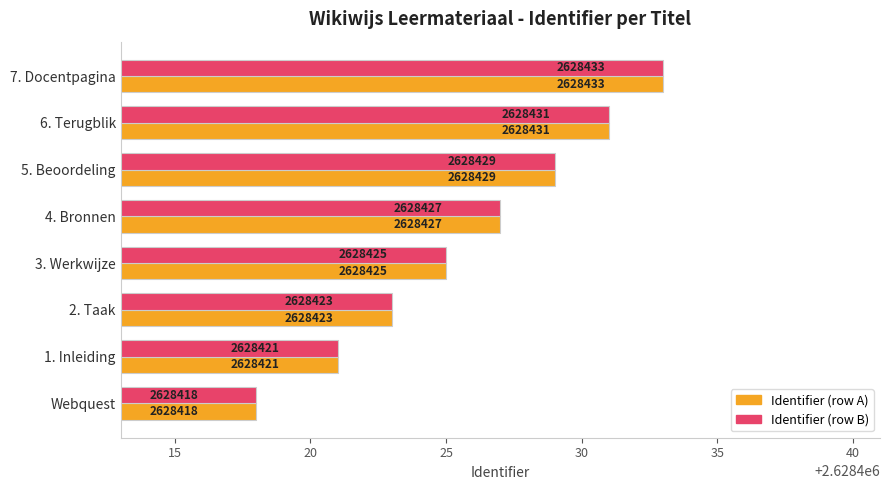

Which category has the highest value across all series?

7. Docentpagina